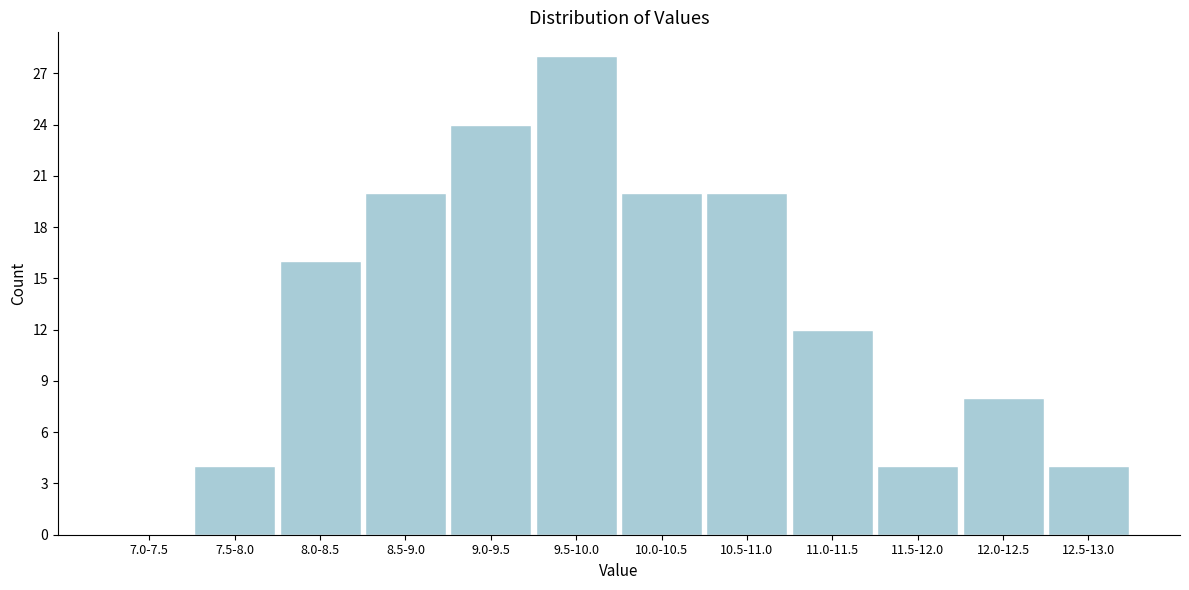

Reading right to left, extract all data points from this chart.

12.5-13.0=4	12.0-12.5=8	11.5-12.0=4	11.0-11.5=12	10.5-11.0=20	10.0-10.5=20	9.5-10.0=28	9.0-9.5=24	8.5-9.0=20	8.0-8.5=16	7.5-8.0=4	7.0-7.5=0